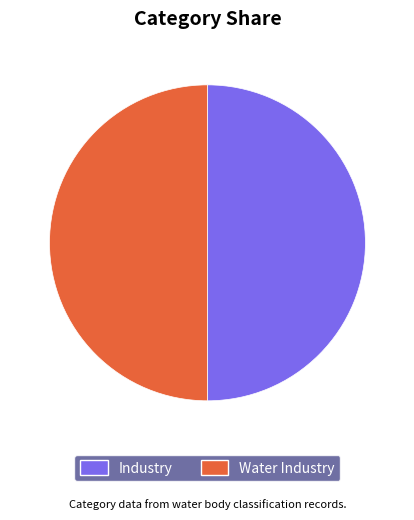

Is it true that Industry is 43% of the pie?

False